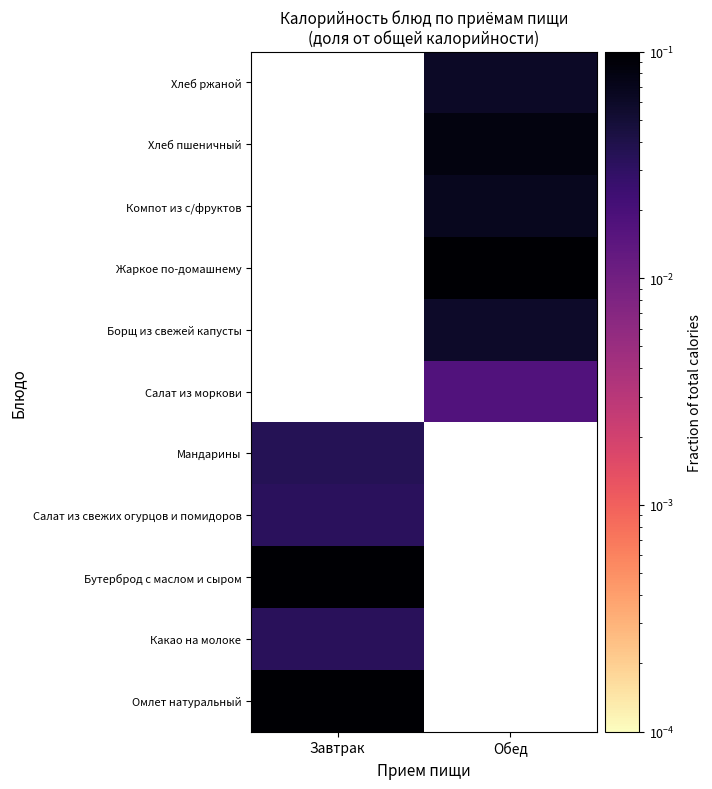

What is the maximum value shown in the chart?

0.3